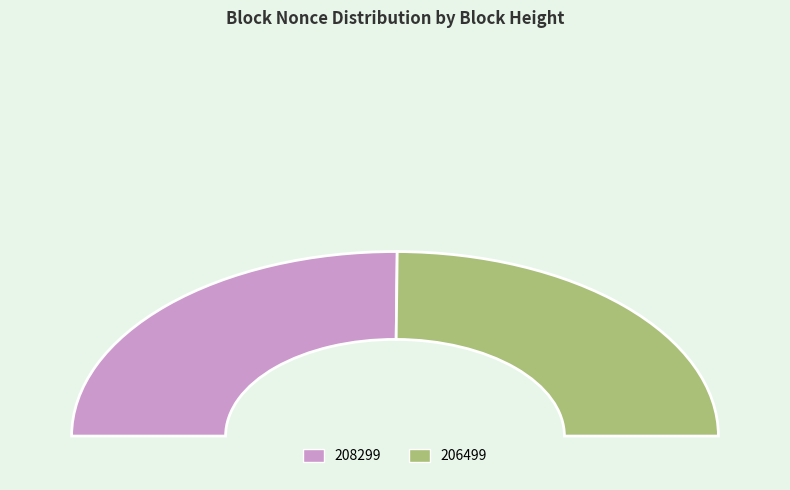

What is the change in value from 208299 to 206499?

-225